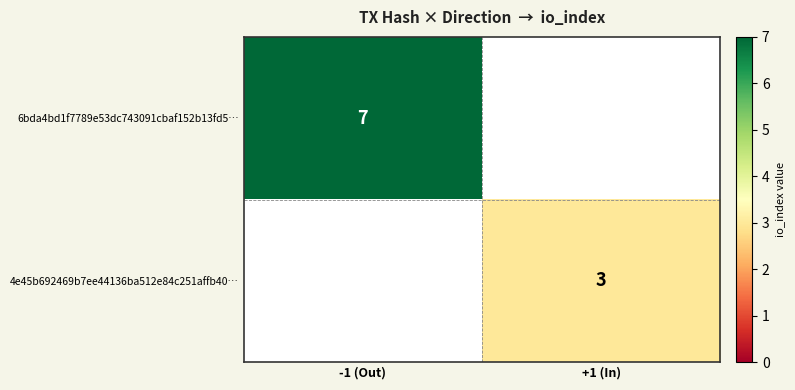

Is it true that 6bda4bd1f7789e53dc743091cbaf152b13fd5… equals 7 at -1 (Out)?

True